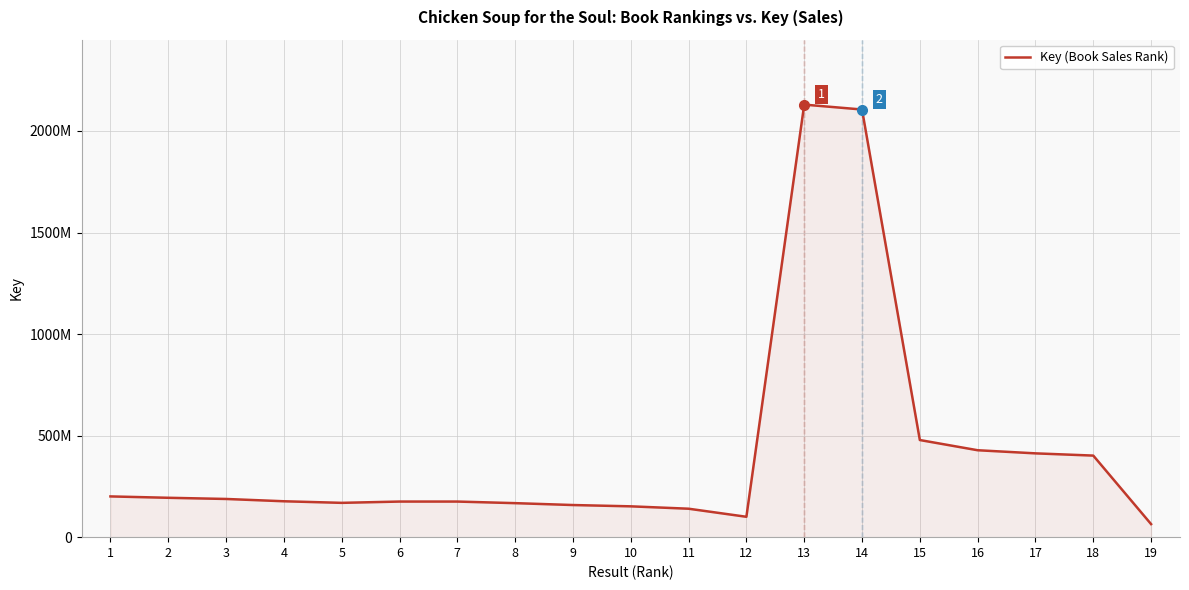

Reading left to right, extract all data points from this chart.

200616059	193872693	188059911	176737972	168916947	175290592	175290902	167456545	158179919	151775408	140063671	100313282	2129725699	2105605530	478227401	427981259	412606251	401601100	64248393